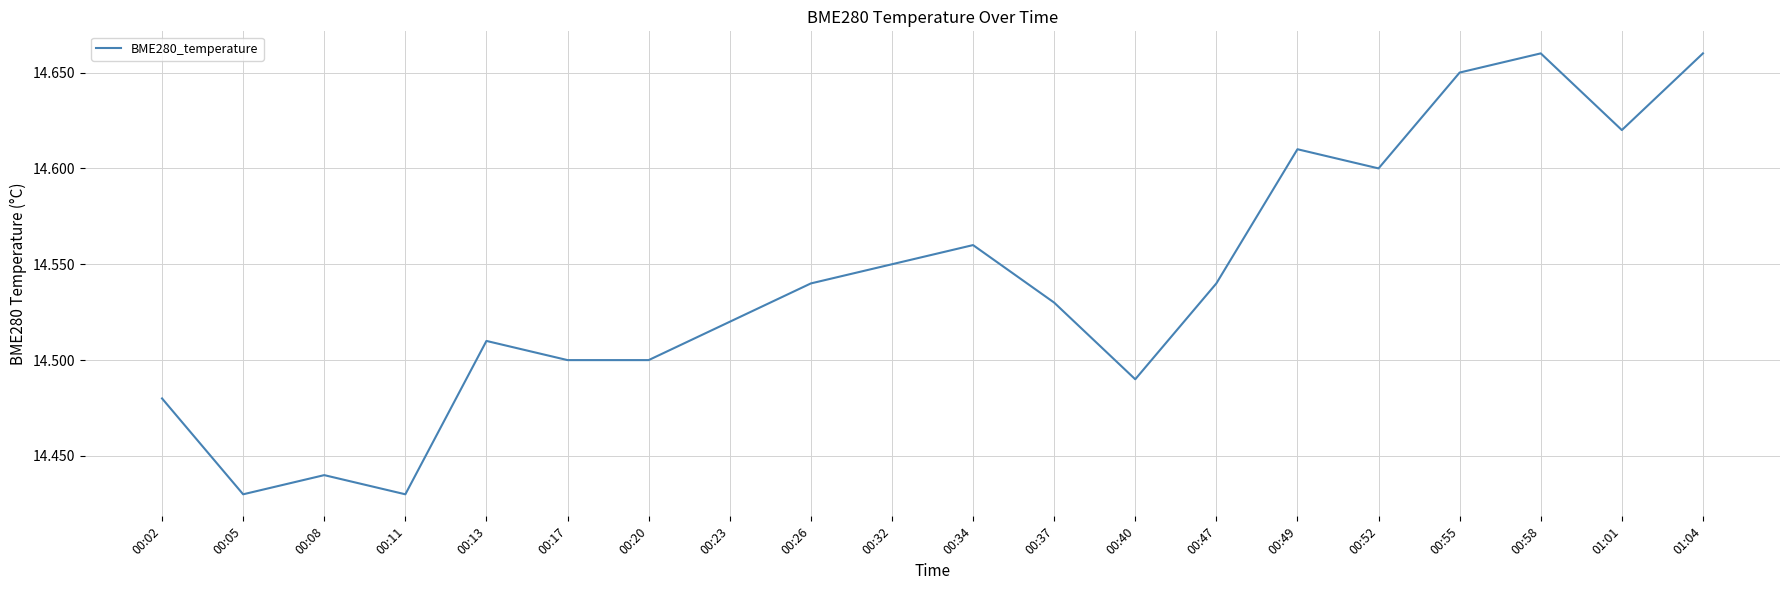

What is the sum of all values?

290.8